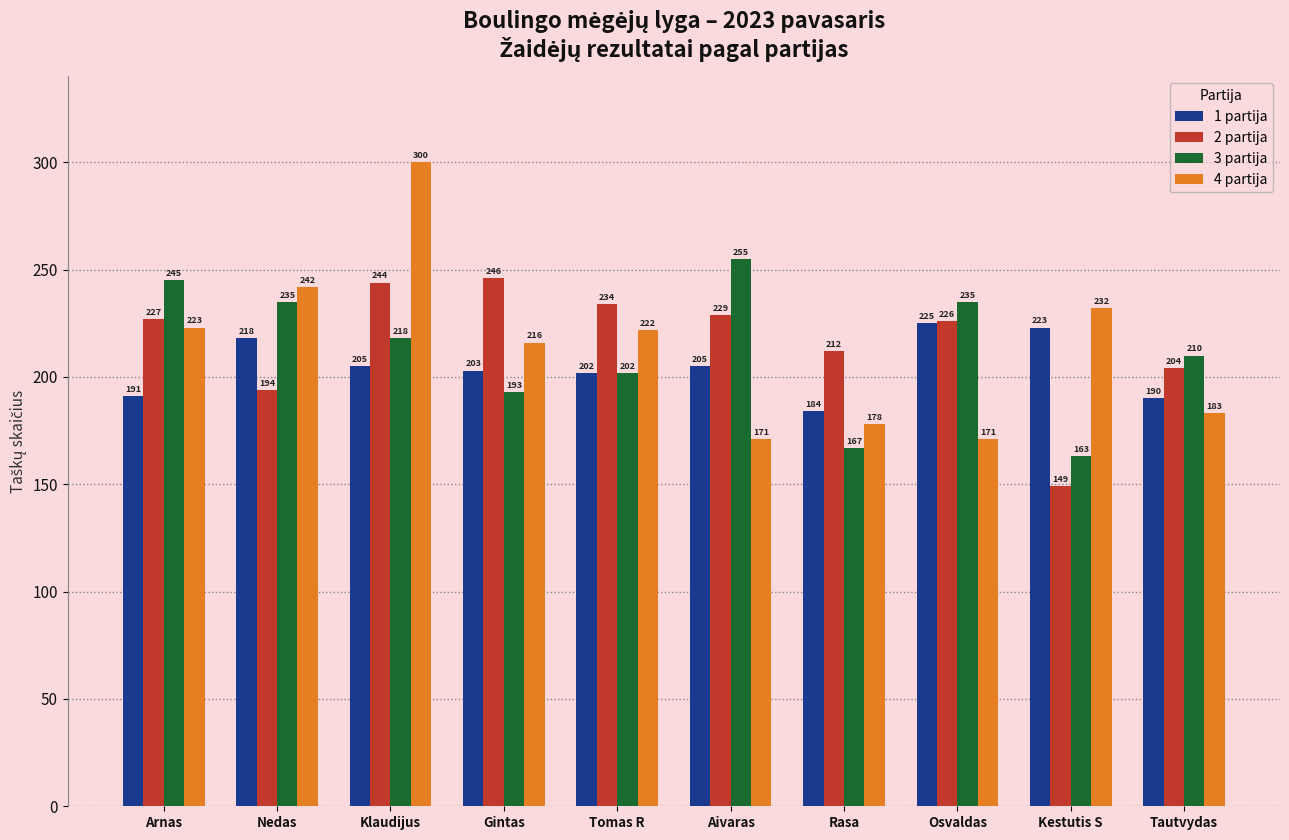

What is the difference between the 2 partija values at Tomas R and Osvaldas?

8